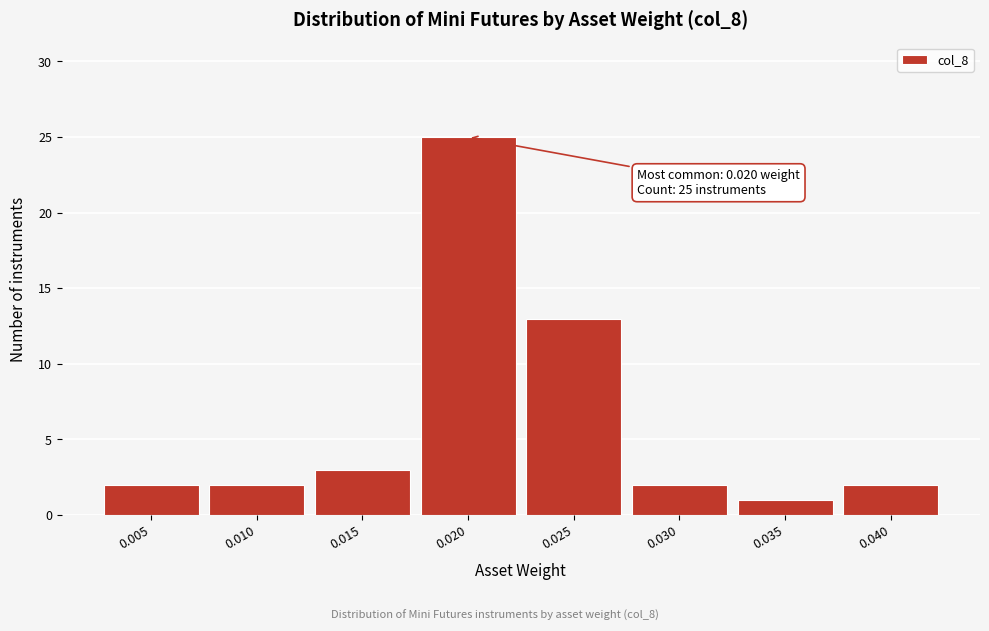

Reading right to left, extract all data points from this chart.

2	1	2	13	25	3	2	2